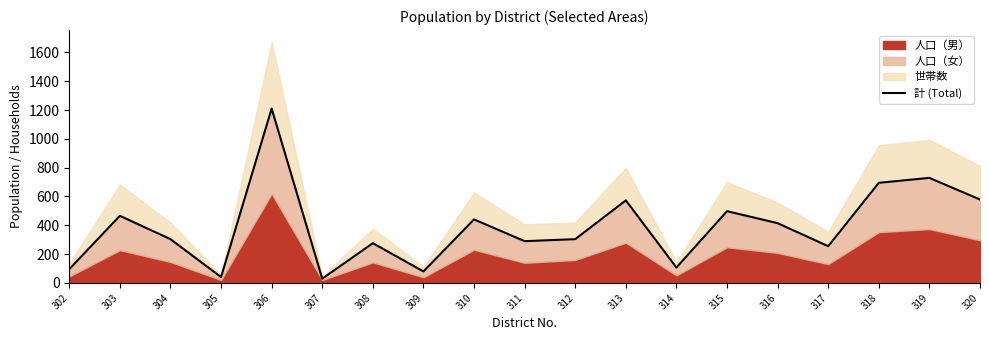

Between 307 and 319, which is larger?

319